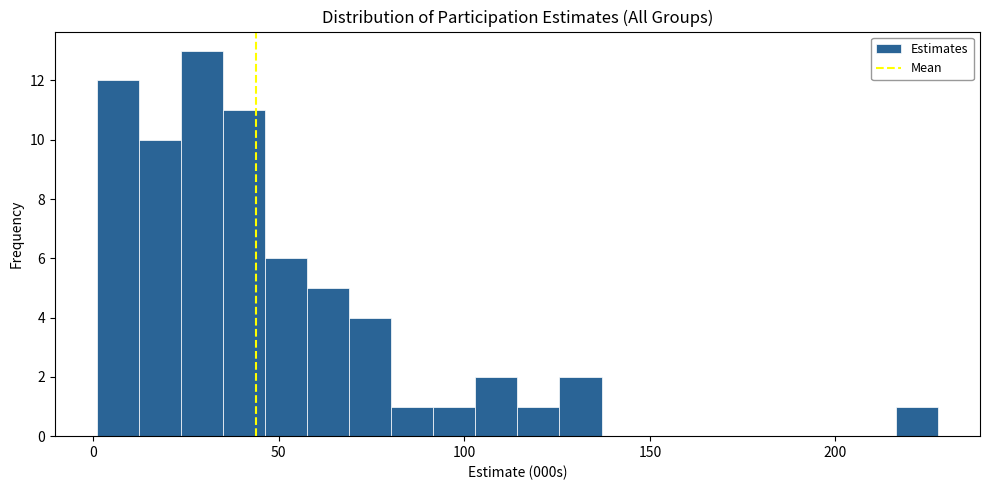

Around what value on the x-axis is the tallest bar? Give the approximate position of its centre, as read against the axis.

30